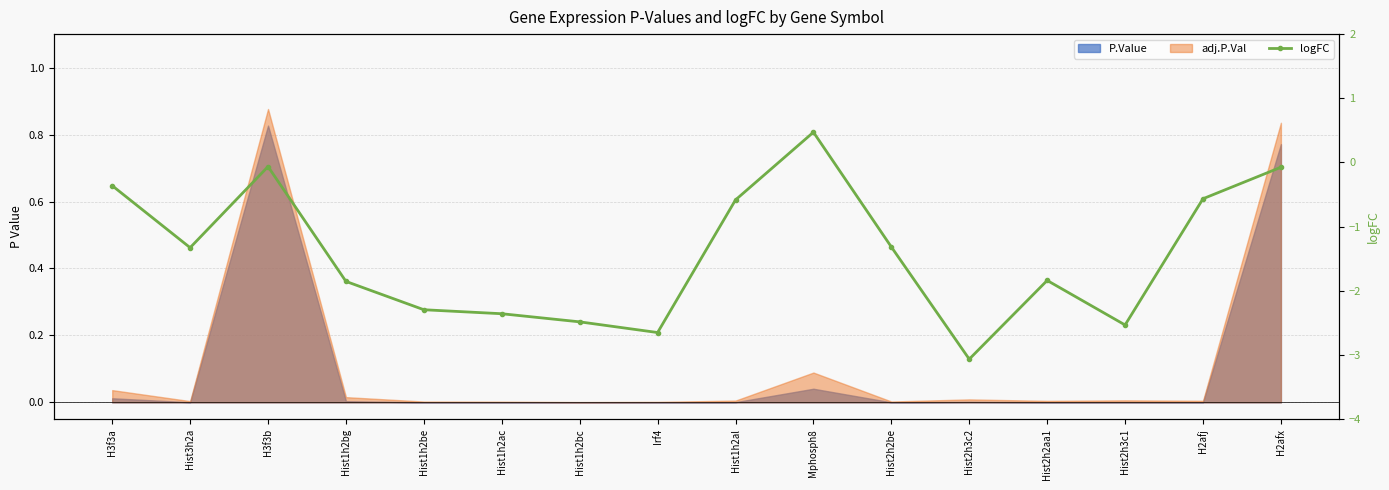

What is the approximate value at H2afj?

-0.6